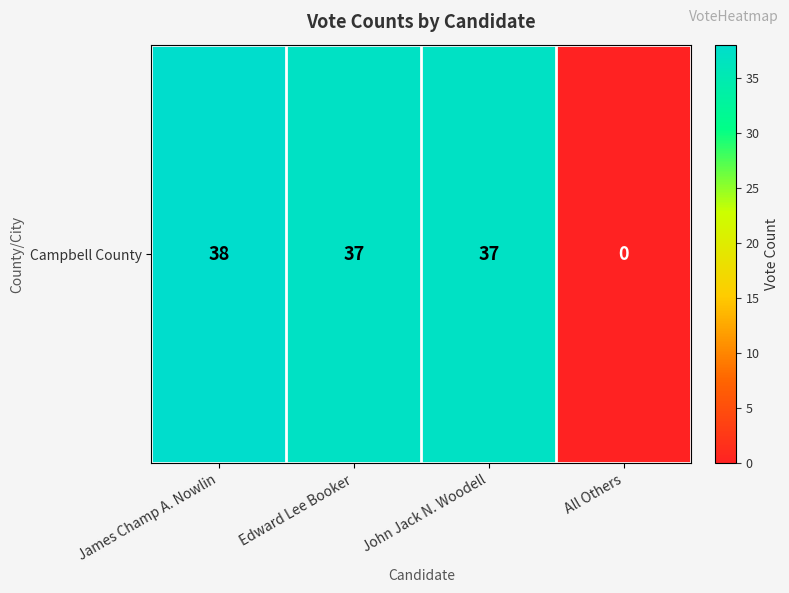

What is the change in value from James Champ A. Nowlin to All Others?

-38